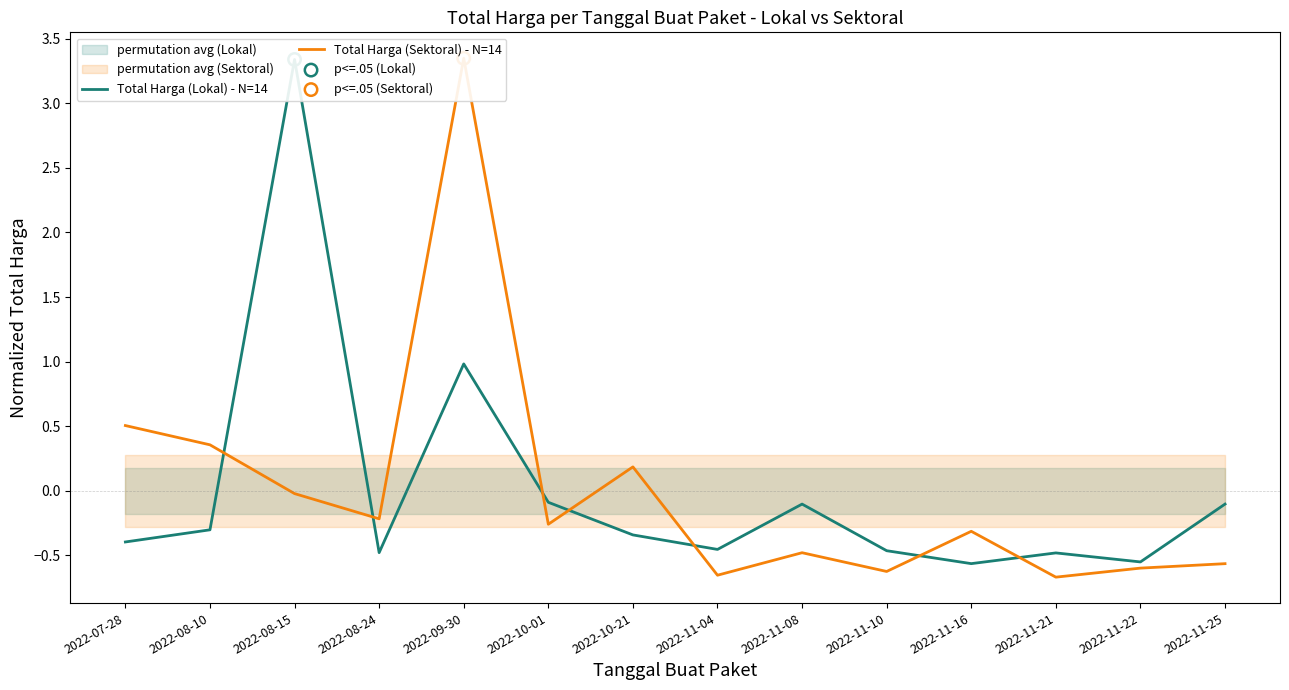

At which category is the sum across all series the highest?

2022-09-30